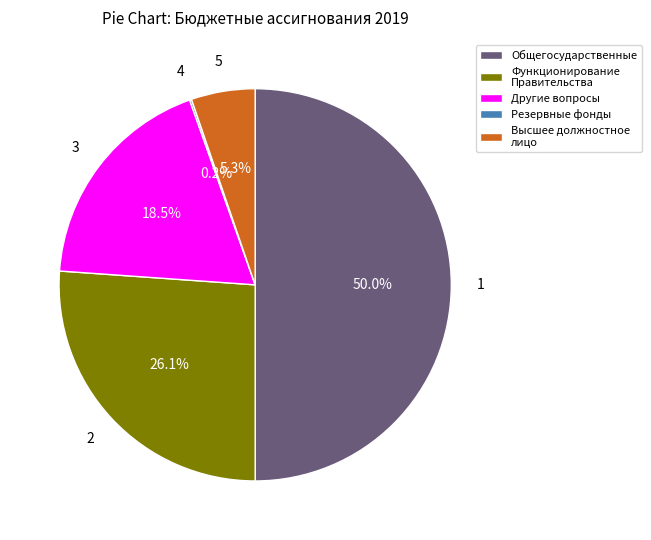

Does Функционирование Правительства represent more than half of the total?

No